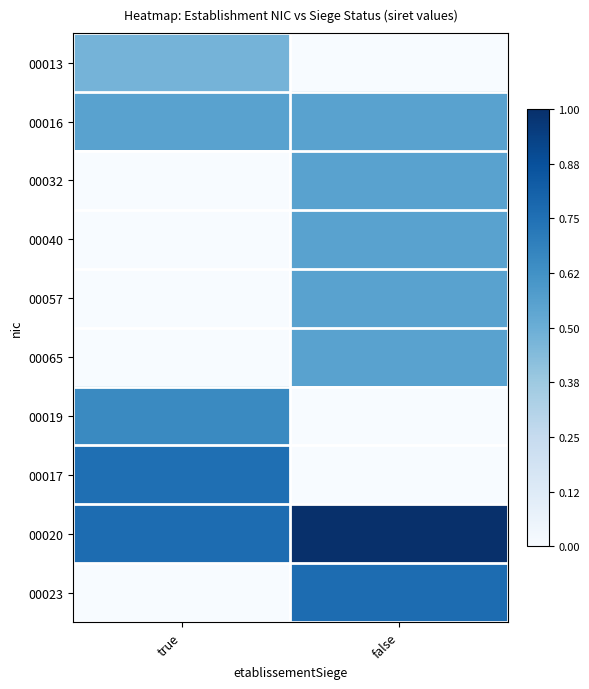

At which category is the sum across all series the highest?

false